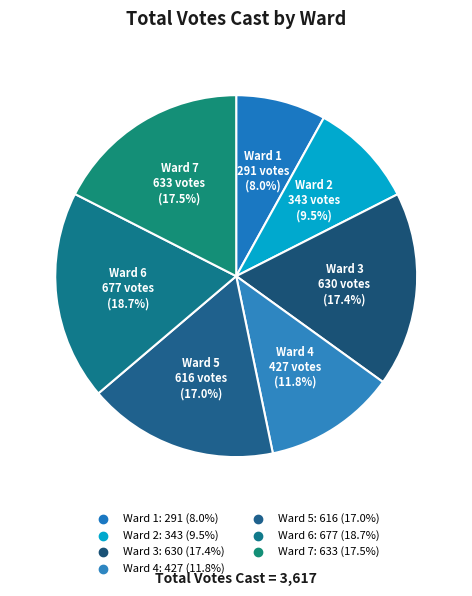

Is it true that Ward 5 is 17% of the pie?

True